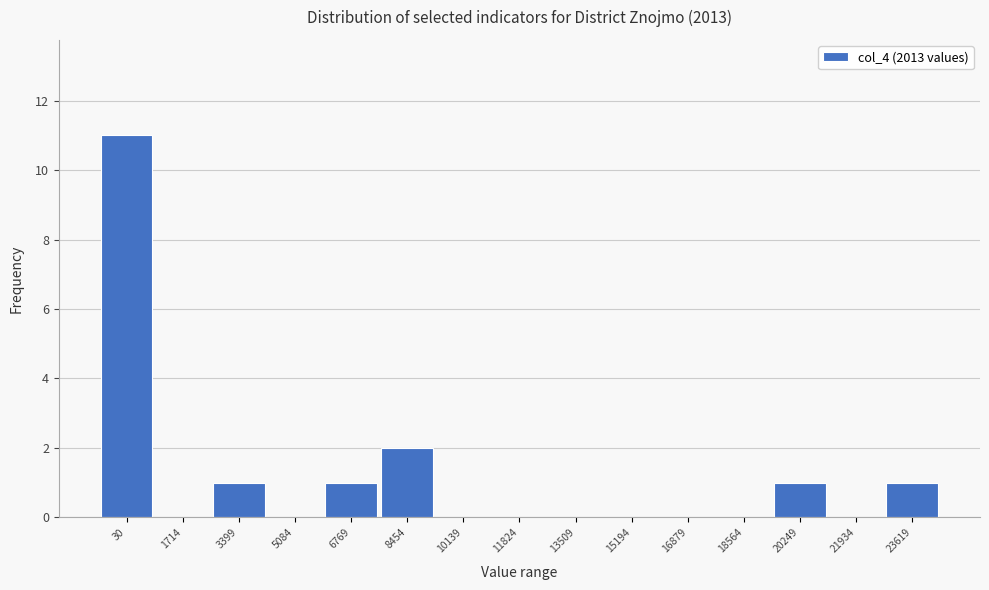

Reading left to right, extract all data points from this chart.

30=11	1714=0	3399=1	5084=0	6769=1	8454=2	10139=0	11824=0	13509=0	15194=0	16879=0	18564=0	20249=1	21934=0	23619=1